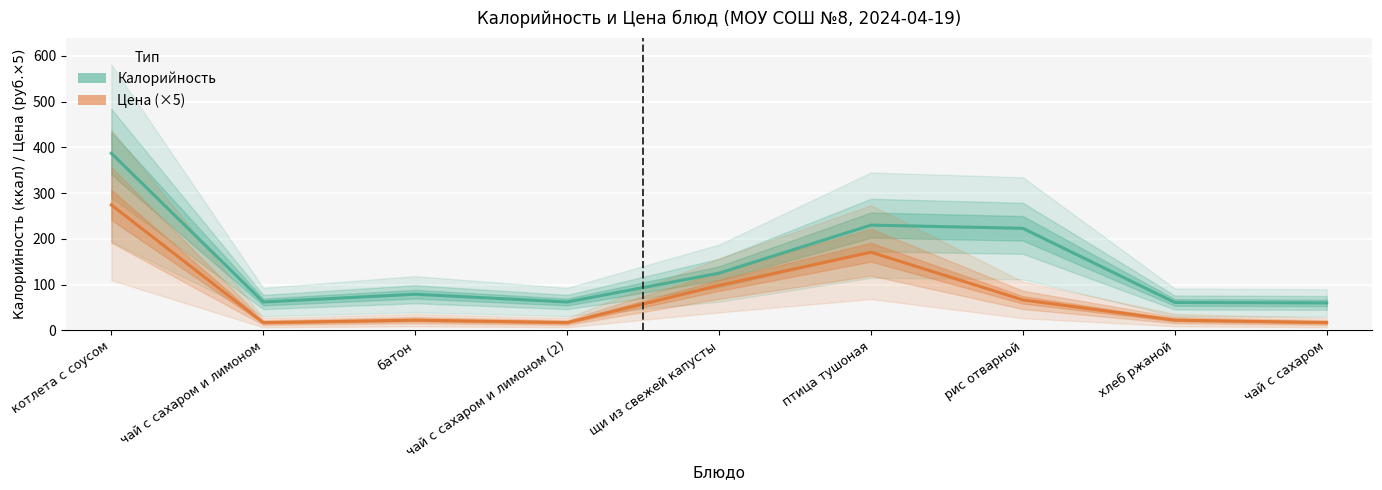

What is the greatest value displayed?

387.0